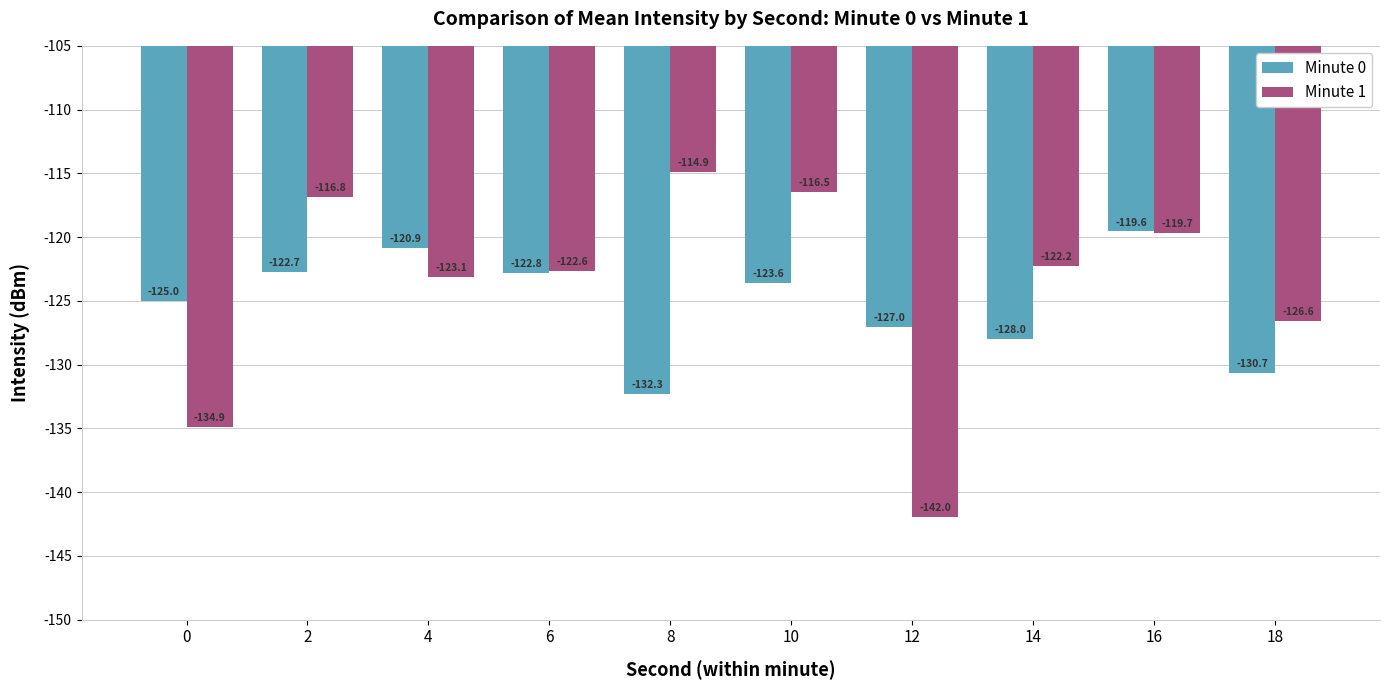

Where is Minute 1 nearest to the value -128?

18